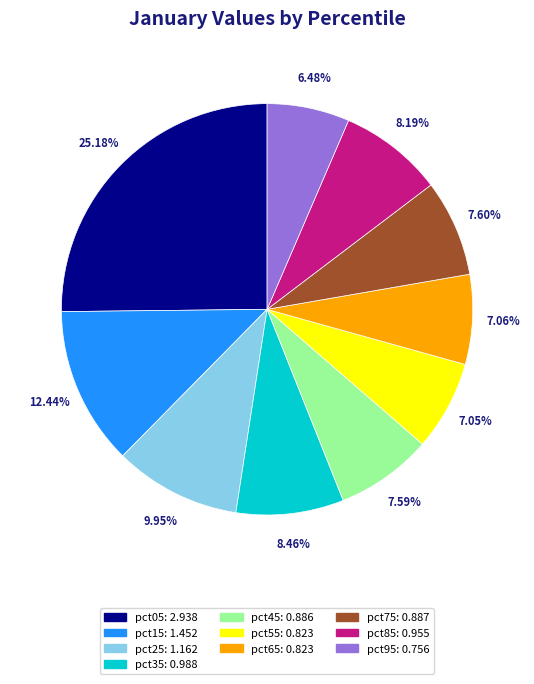

Between pct05 and pct25, which is larger?

pct05